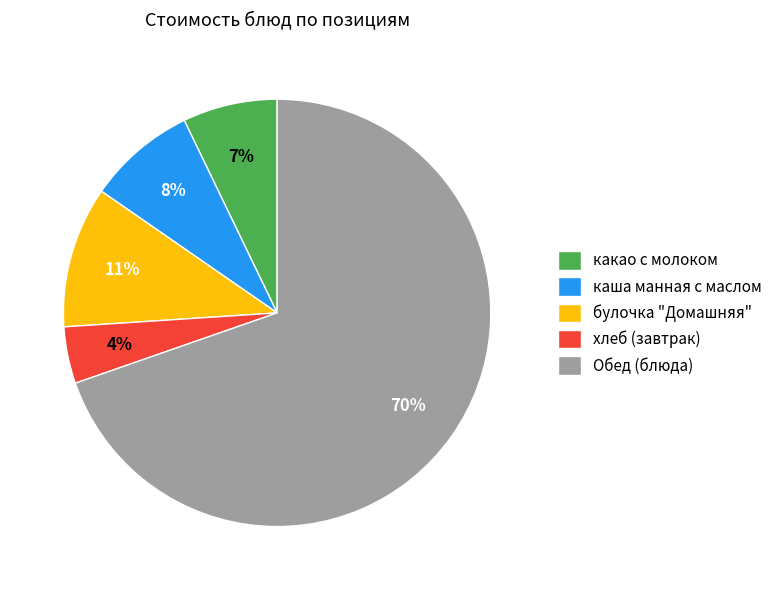

True or false: Обед (блюда) accounts for 85% of the total.

False